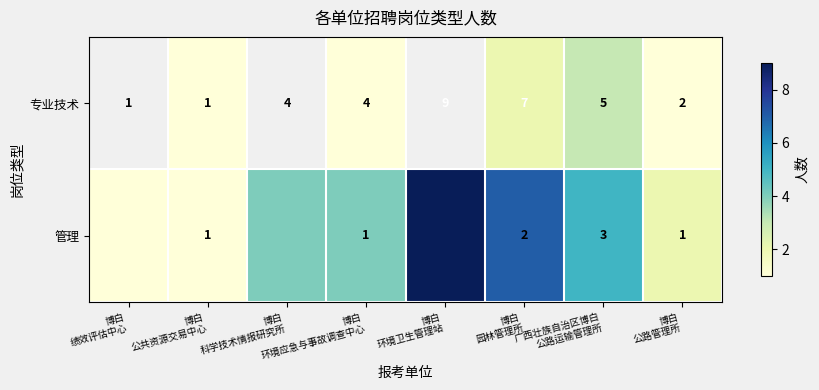

How many data points does each series have?

8